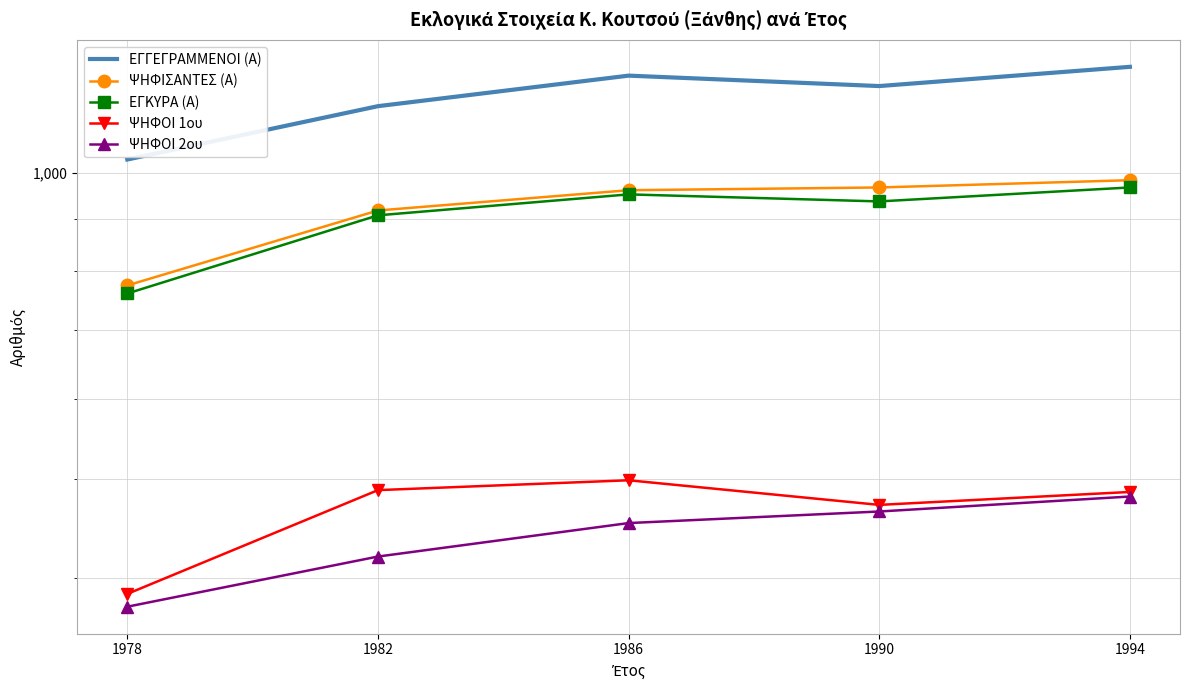

Rank the categories by ΕΓΚΥΡΑ (Α) value from lowest to highest.

1978, 1982, 1990, 1986, 1994